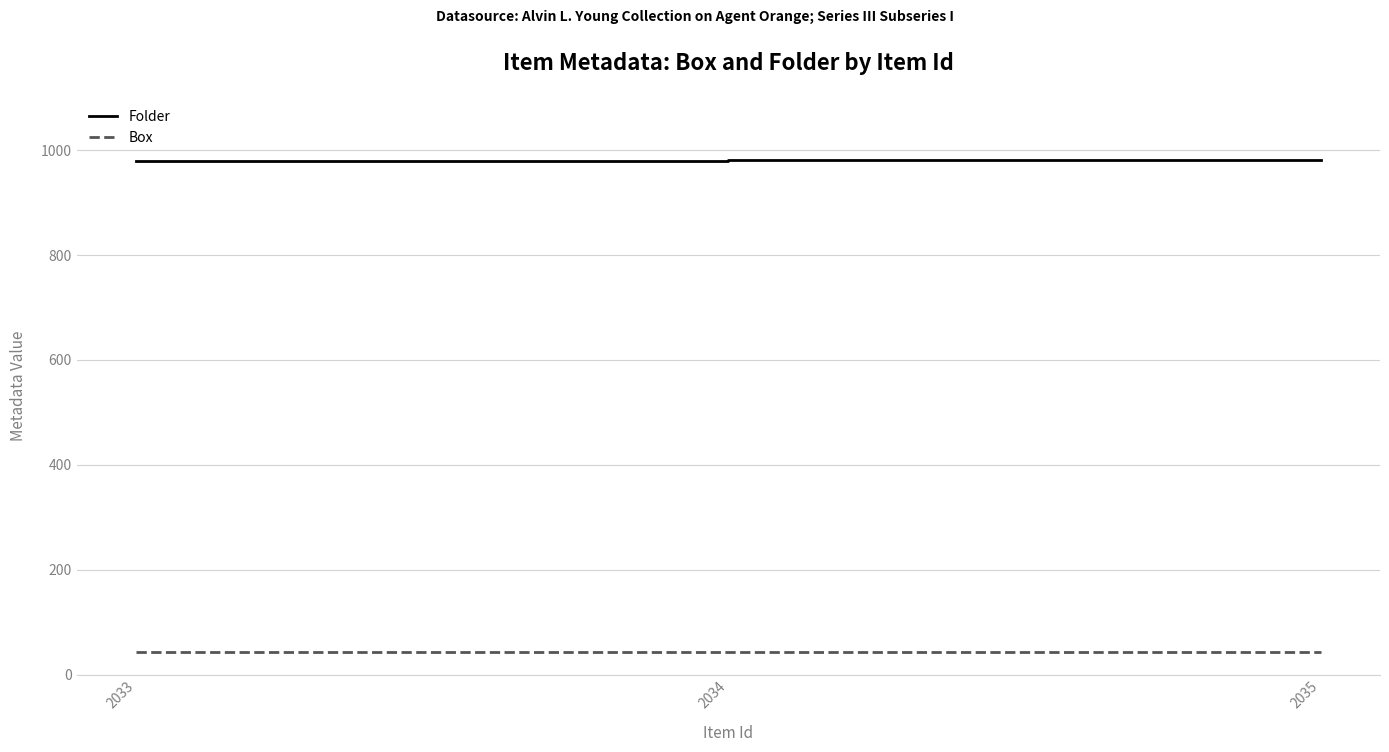

What is the difference between the highest and lowest values at 2034?

939